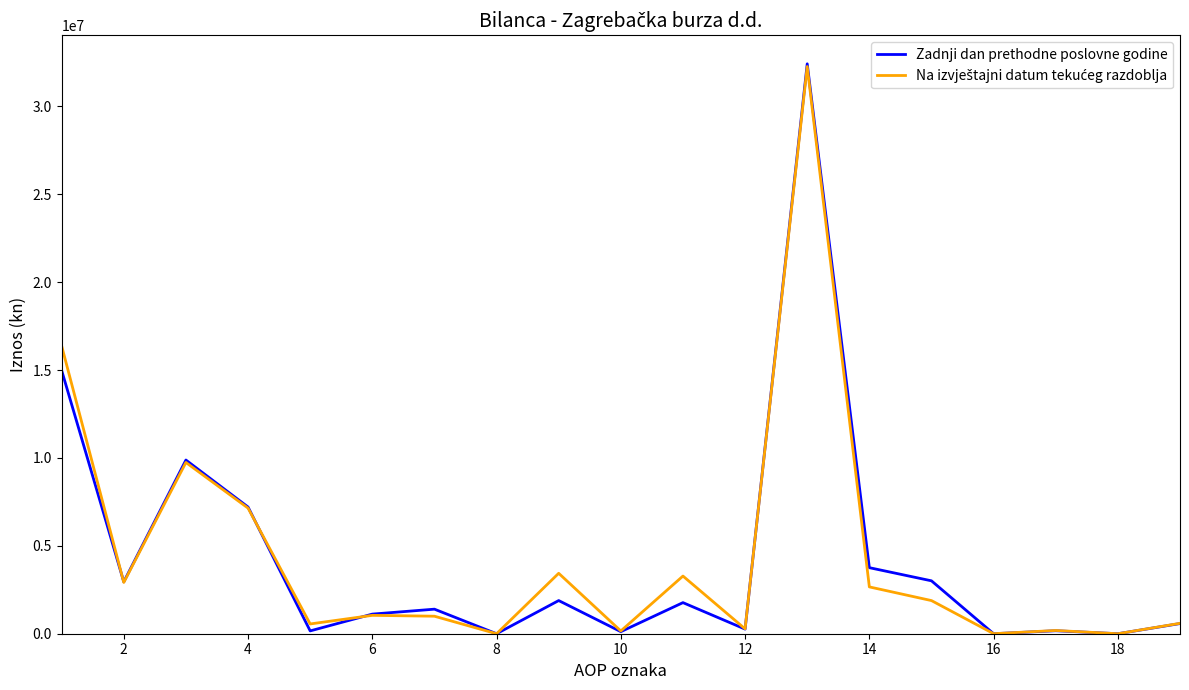

Which series has the largest range (max minus min)?

Zadnji dan prethodne poslovne godine